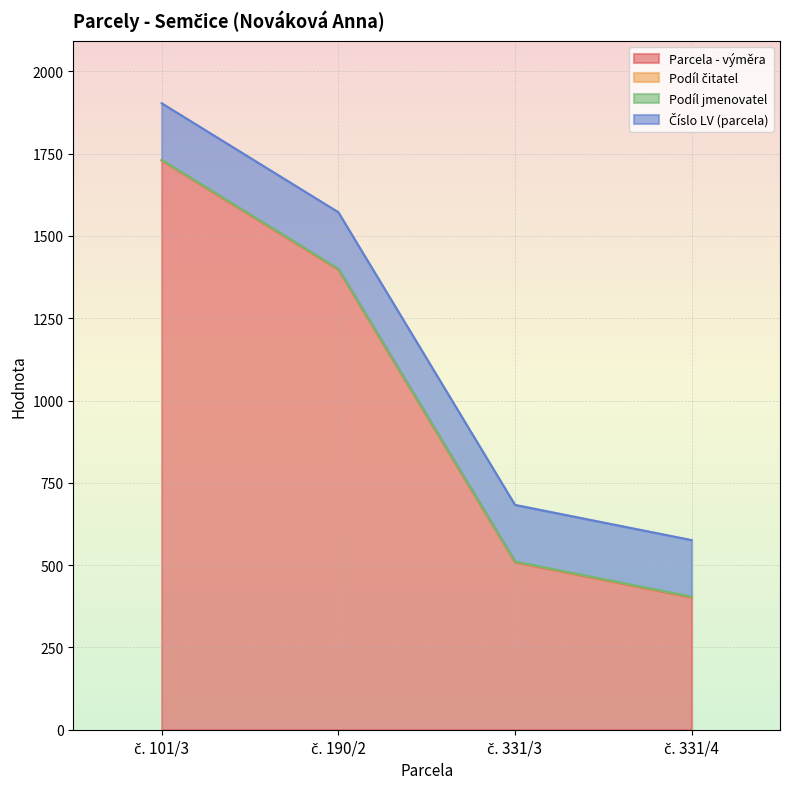

What is the sum of the Podíl čitatel values at č. 190/2 and č. 101/3?

2